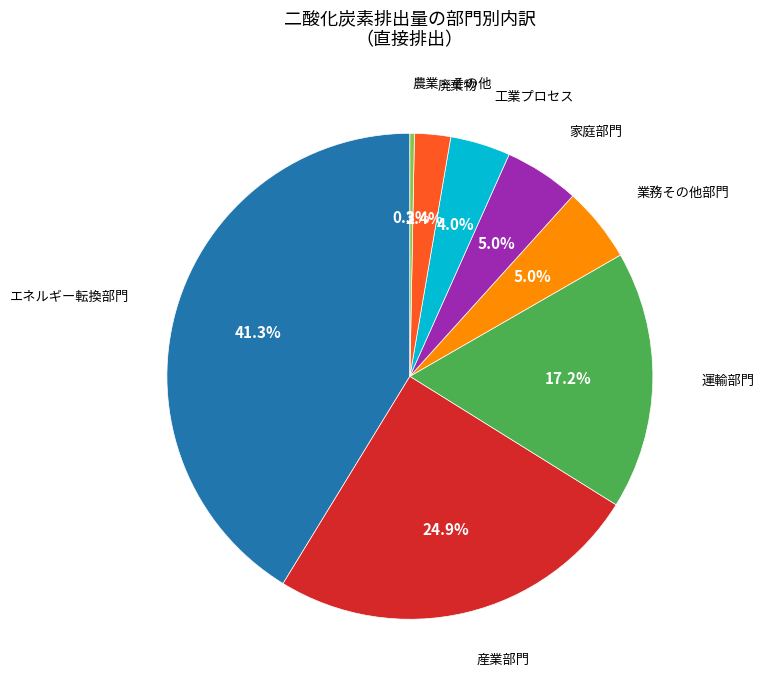

Is there any slice that represents more than half of the pie?

No